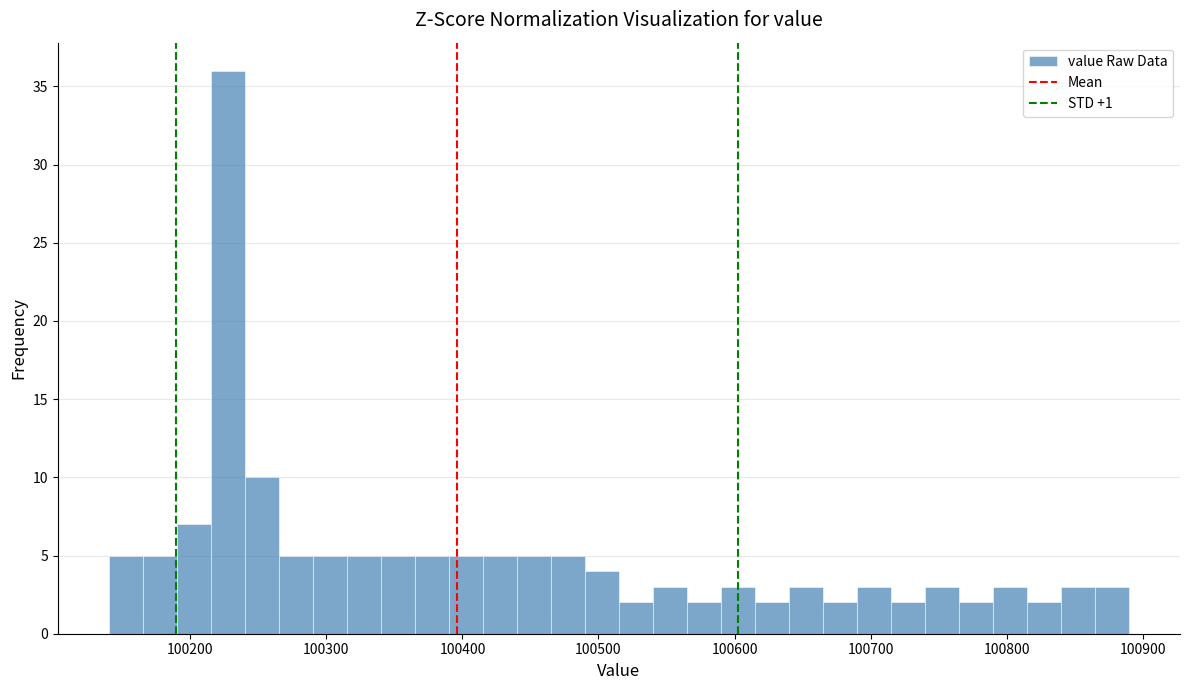

Around what value on the x-axis is the tallest bar? Give the approximate position of its centre, as read against the axis.

100230